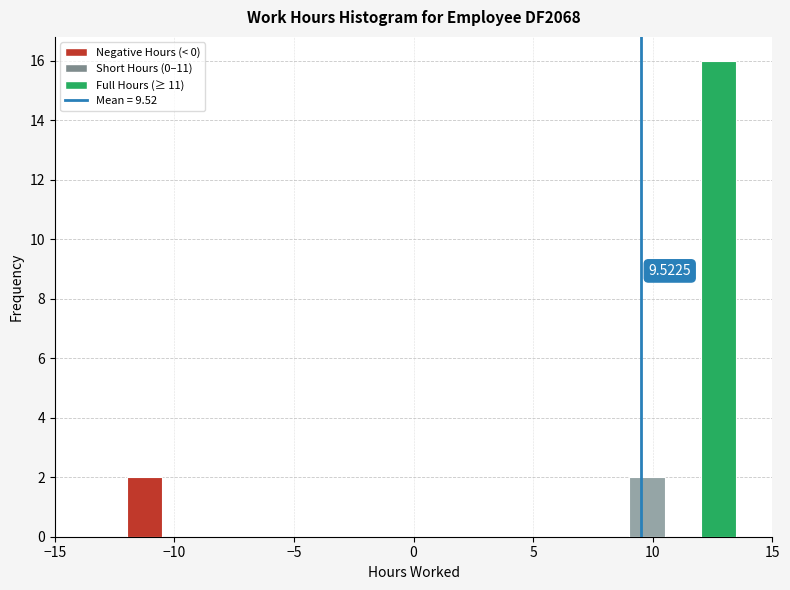

Around what value on the x-axis is the tallest bar? Give the approximate position of its centre, as read against the axis.

13.0